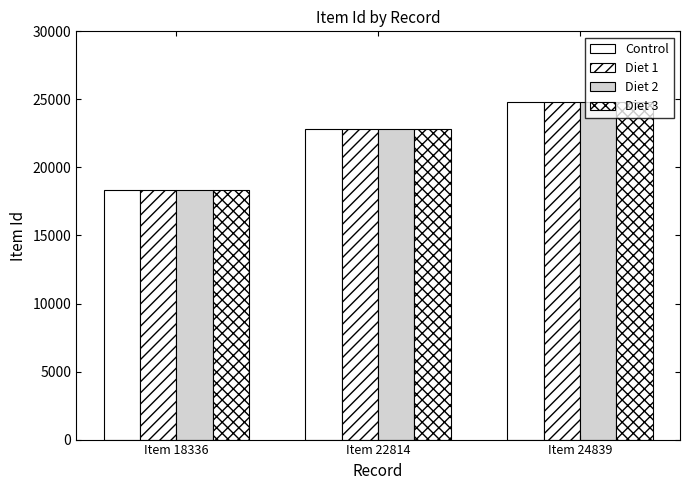

What is the average value of the Diet 1 series?

21996